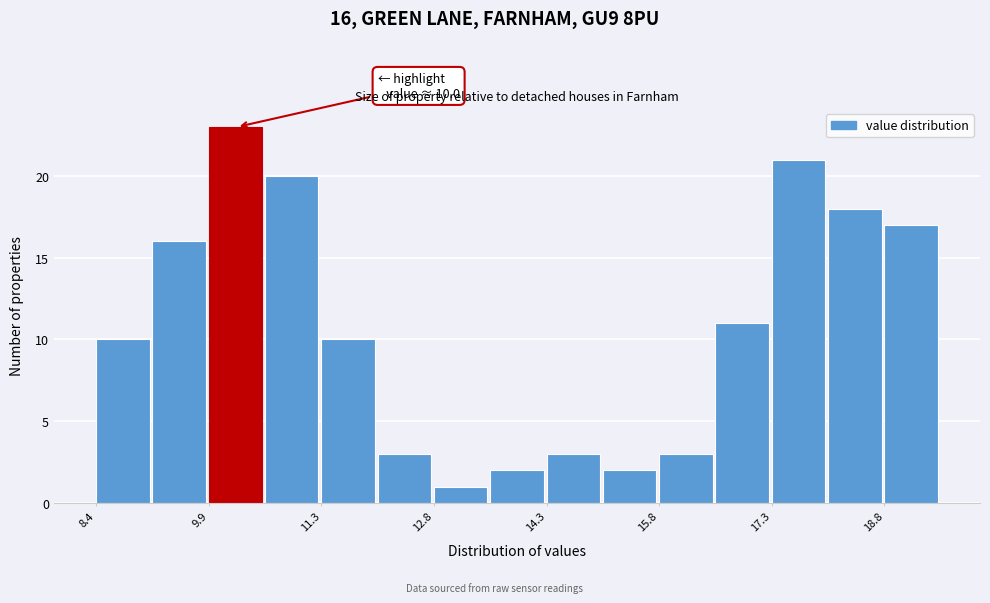

Read against the x-axis, roughly where is the centre of the tallest bar?

10.2